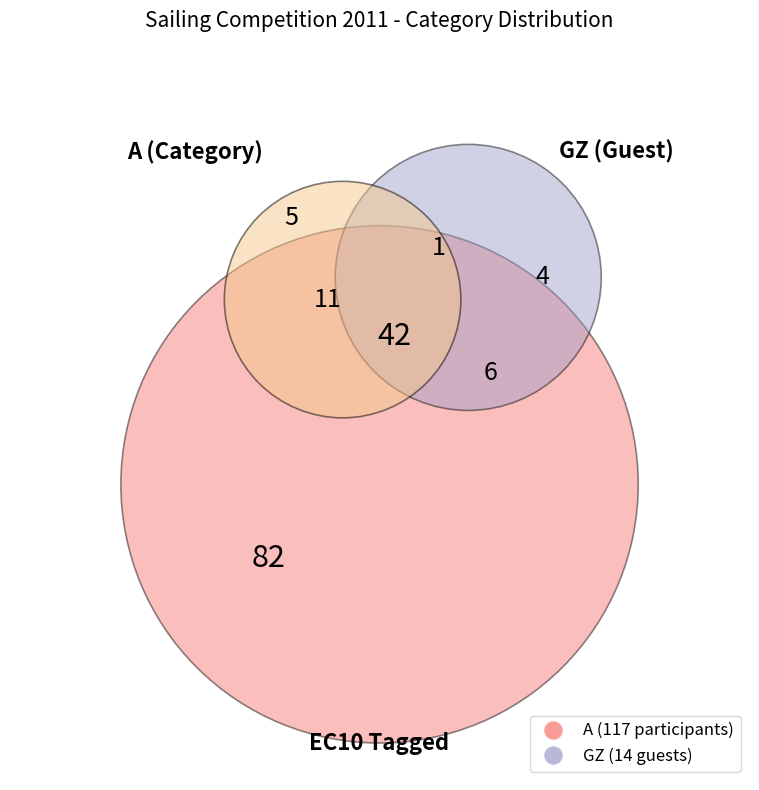

What percentage is the GZ slice, to the nearest percent?

11%